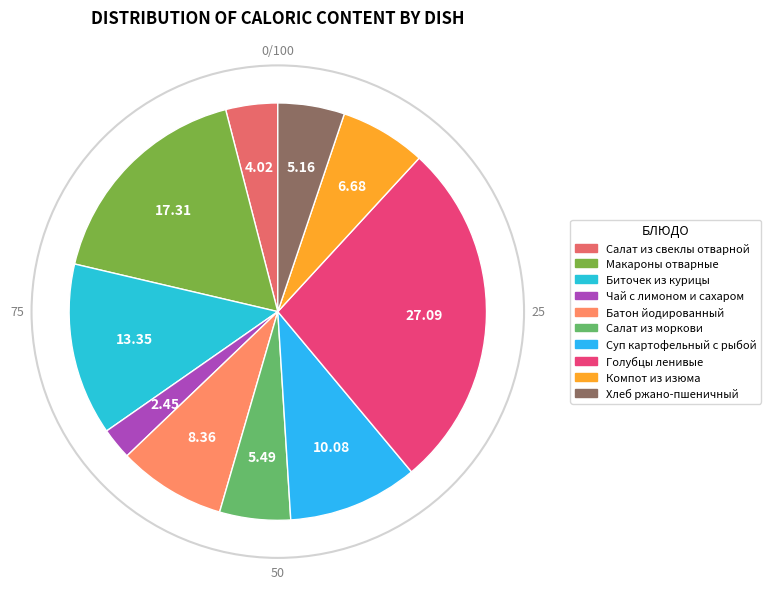

Count the number of slices in the pie.

10